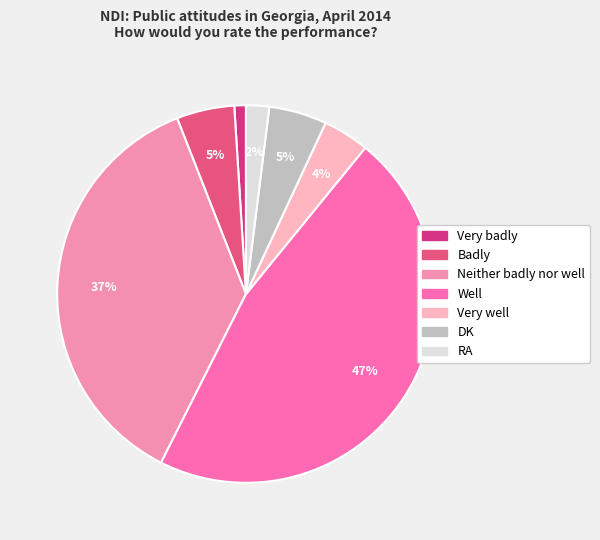

To the nearest percent, what is the difference between the Very well and Neither badly nor well slice percentages?

33%